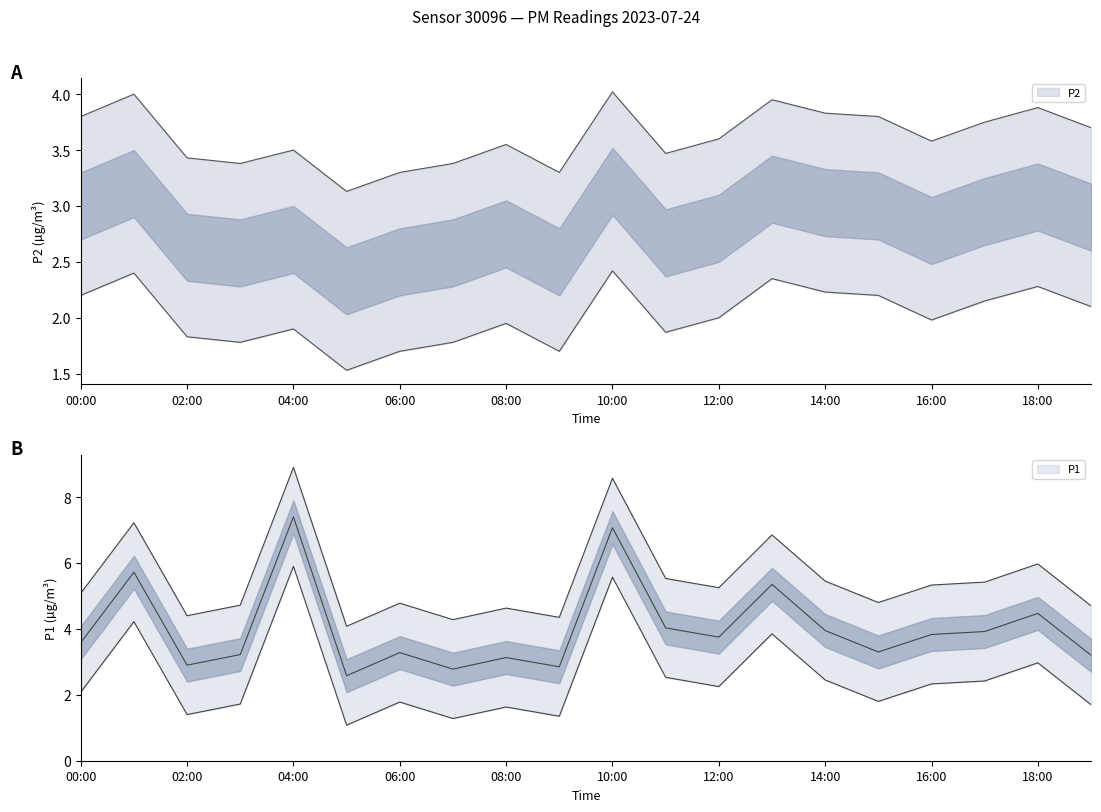

How many distinct data groups are displayed?

2